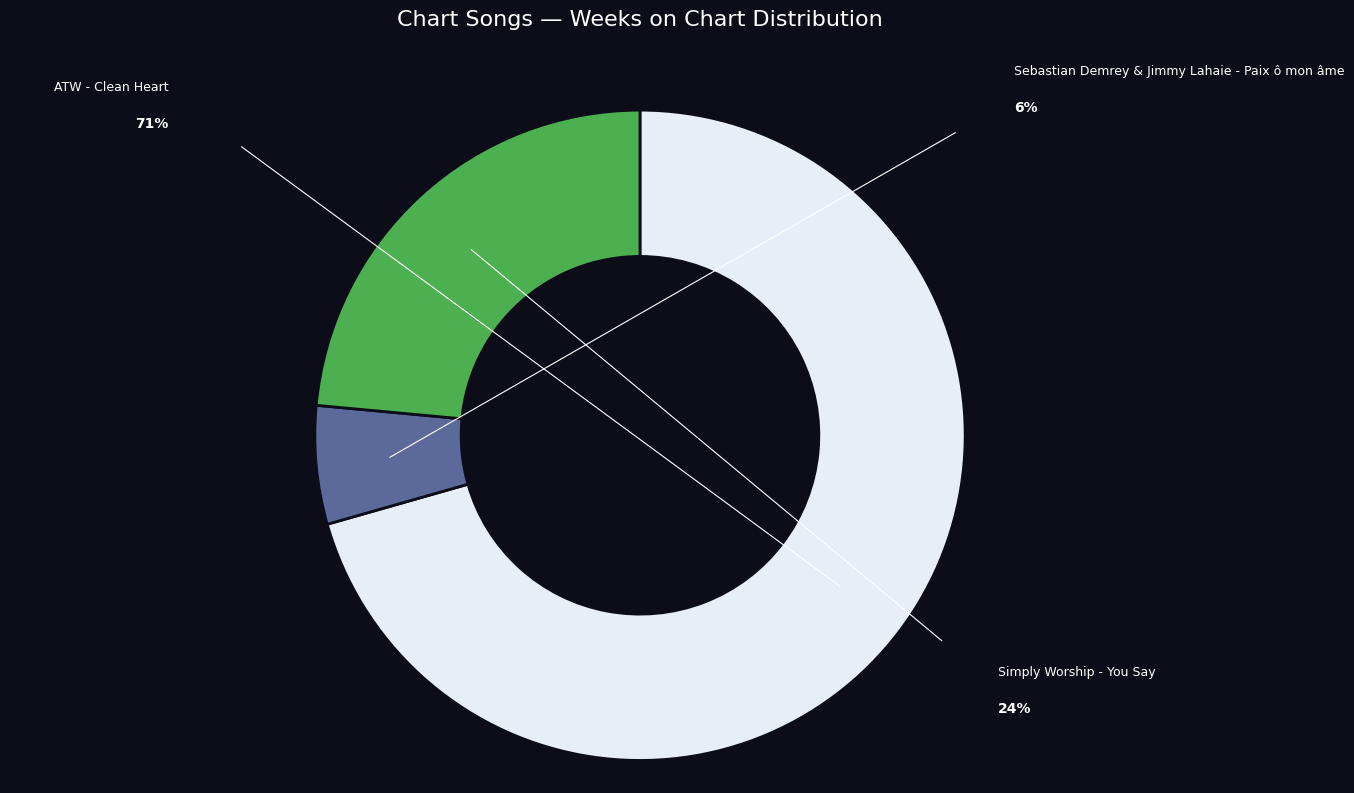

Is there a majority slice in this chart?

Yes